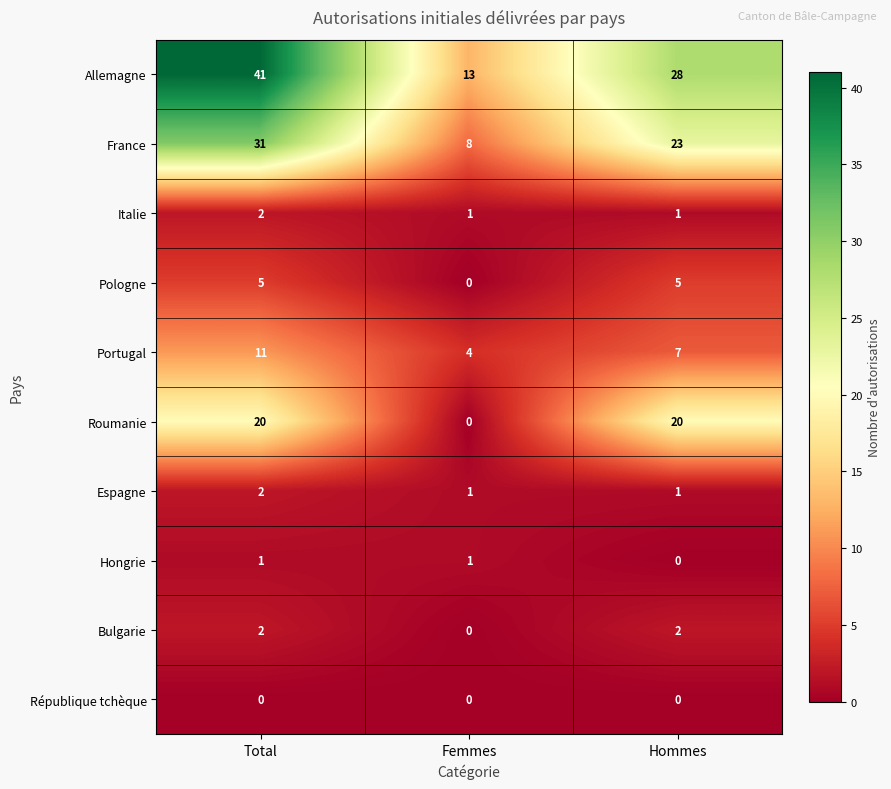

What is the difference between the highest and lowest values at Femmes?

13